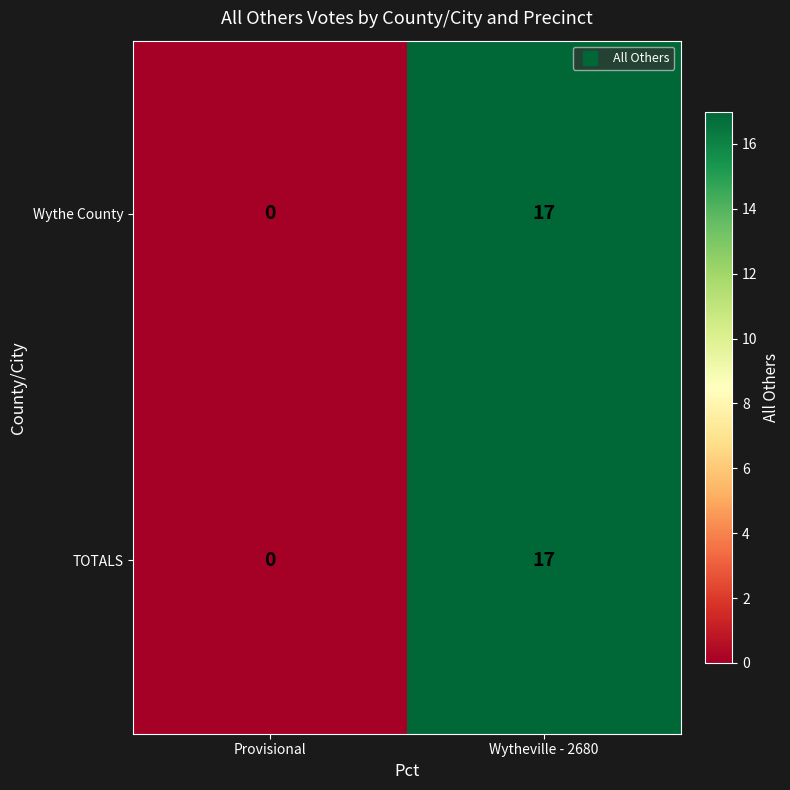

Where is TOTALS nearest to the value 8?

Provisional